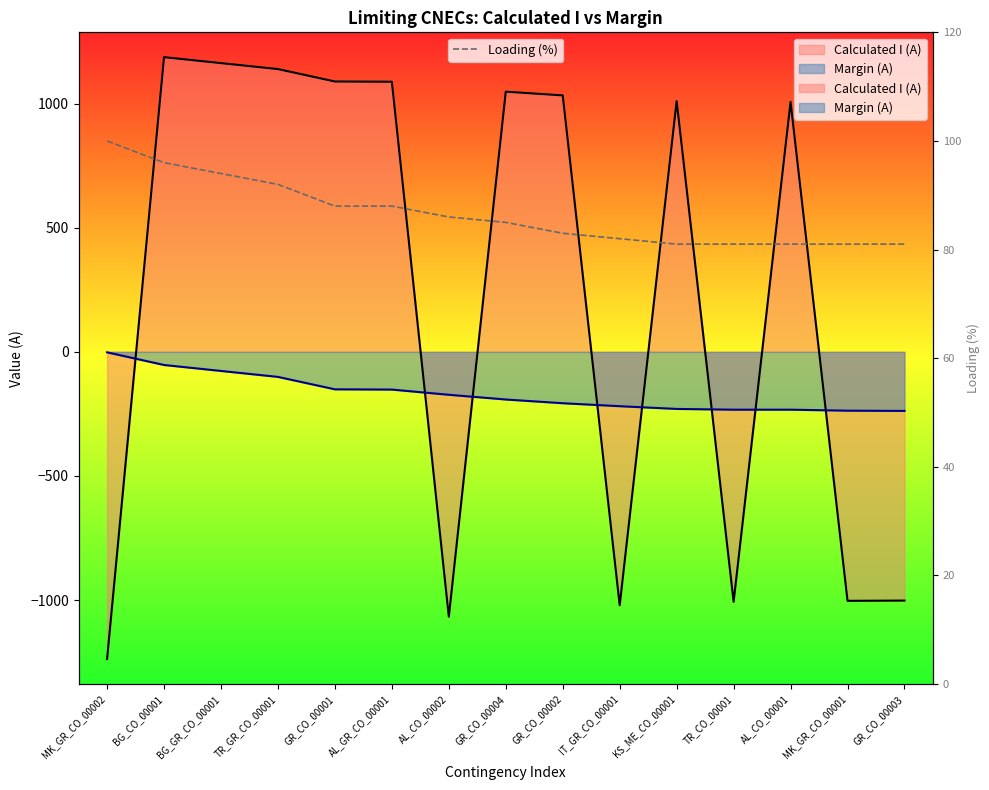

What is the change in value from BG_CO_00001 to GR_CO_00003?

-15